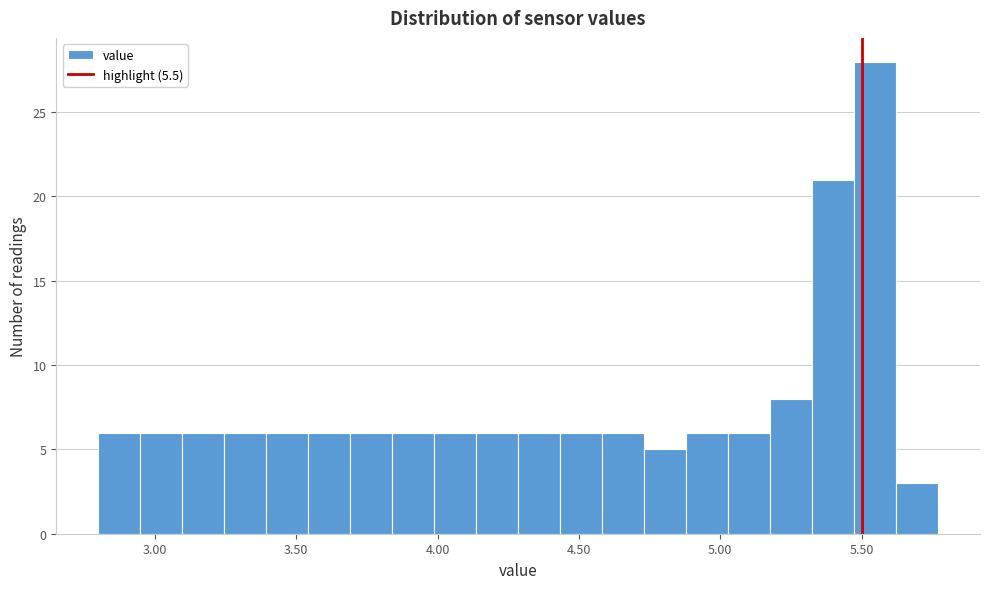

Read against the x-axis, roughly where is the centre of the tallest bar?

5.55